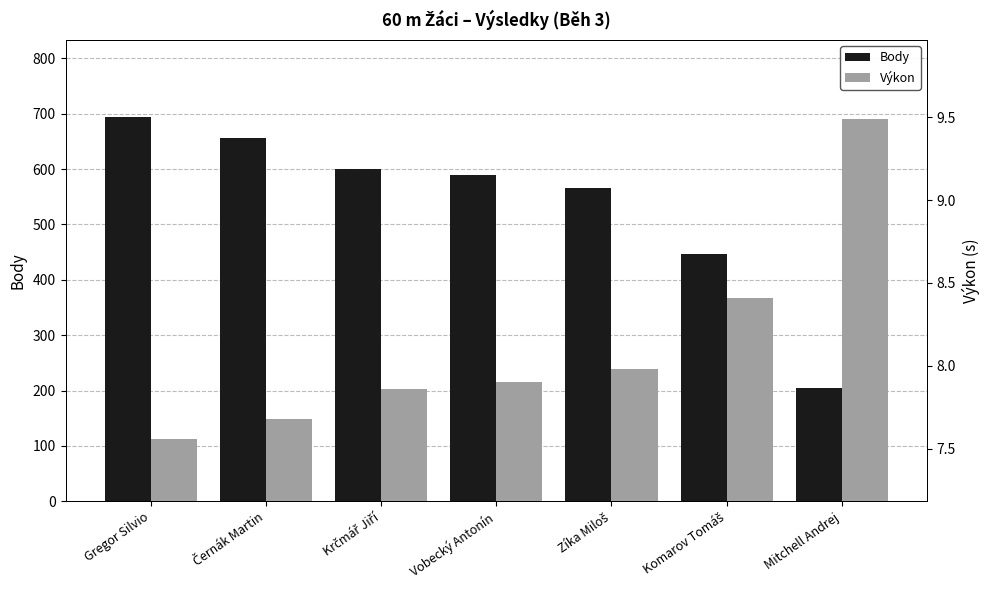

Reading right to left, transcribe all the data shown in this chart.

Body: 205.0	447.0	565.0	589.0	601.0	656.0	694.0
Výkon: 9.5	8.4	8.0	7.9	7.9	7.7	7.6